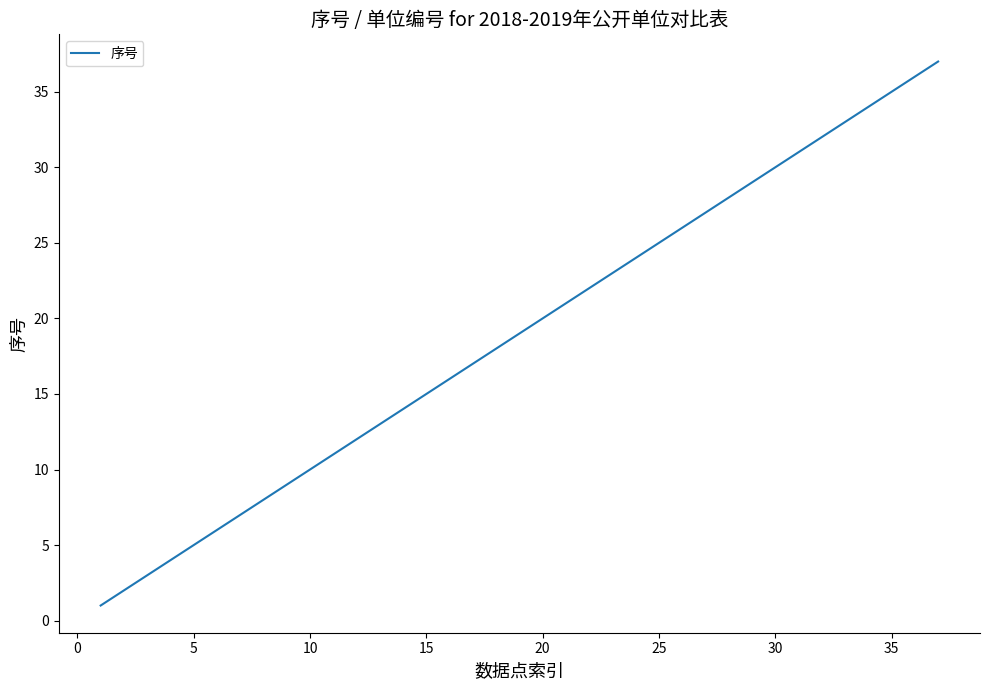

How many values are below 19?

18